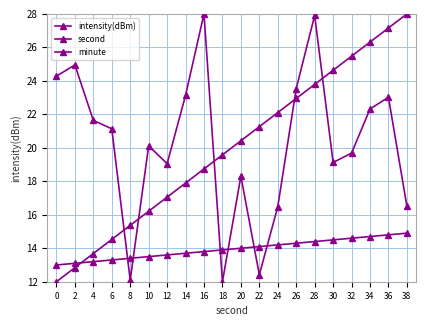

What is the difference between the second highest and second lowest values in the minute series?

1.7